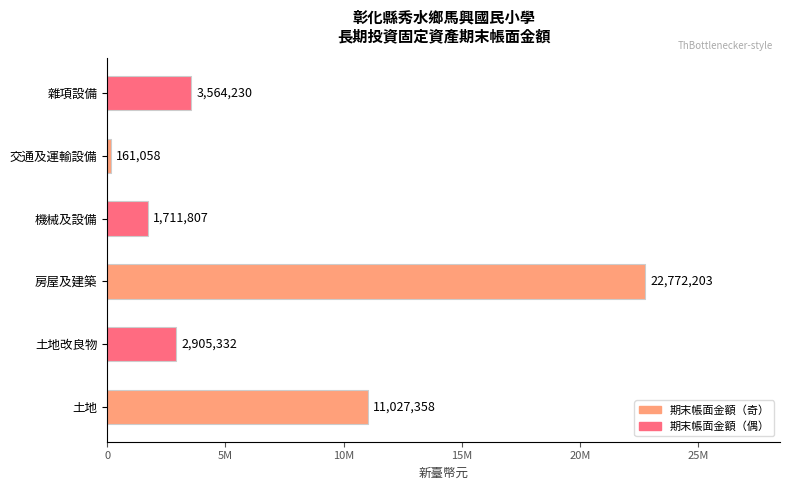

Are the bars horizontal?

Yes